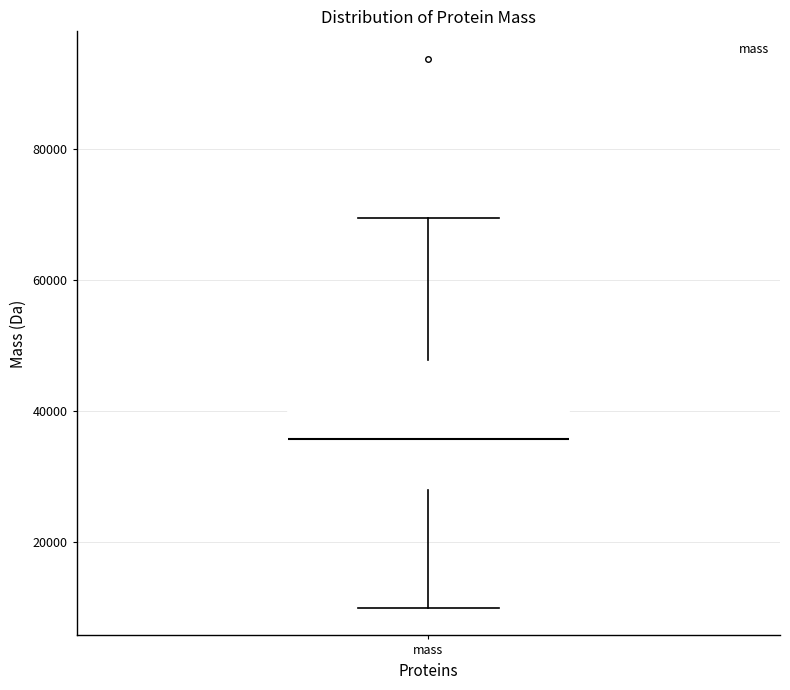

Read this box plot against the y-axis: the position of the median line, the range covered by the box, and the ends of both whiskers. The values are not printed on the chart, so give them approximately, as read against the axis.

median 36000, box 28000 to 48000, whiskers 10000 to 70000